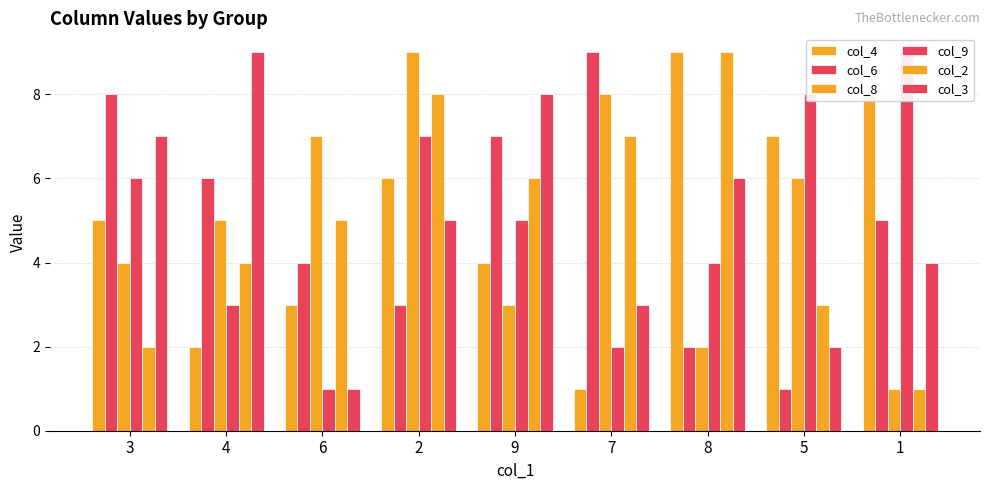

Reading left to right, what are all the values shown in this chart?

col_4: 3=5	4=2	6=3	2=6	9=4	7=1	8=9	5=7	1=8
col_6: 3=8	4=6	6=4	2=3	9=7	7=9	8=2	5=1	1=5
col_8: 3=4	4=5	6=7	2=9	9=3	7=8	8=2	5=6	1=1
col_9: 3=6	4=3	6=1	2=7	9=5	7=2	8=4	5=8	1=9
col_2: 3=2	4=4	6=5	2=8	9=6	7=7	8=9	5=3	1=1
col_3: 3=7	4=9	6=1	2=5	9=8	7=3	8=6	5=2	1=4